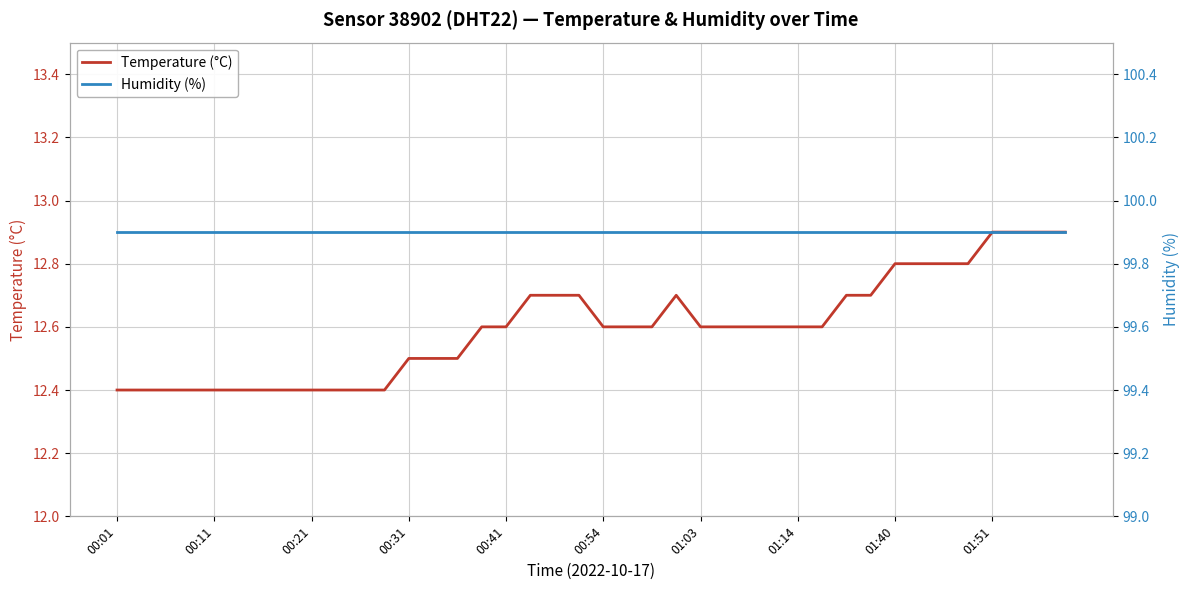

Reading left to right, transcribe all the data shown in this chart.

Temperature (°C): 12.4	12.4	12.4	12.4	12.4	12.4	12.4	12.4	12.4	12.4	12.4	12.4	12.5	12.5	12.5	12.6	12.6	12.7	12.7	12.7	12.6	12.6	12.6	12.7	12.6	12.6	12.6	12.6	12.6	12.6	12.7	12.7	12.8	12.8	12.8	12.8	12.9	12.9	12.9	12.9
Humidity (%): 99.9	99.9	99.9	99.9	99.9	99.9	99.9	99.9	99.9	99.9	99.9	99.9	99.9	99.9	99.9	99.9	99.9	99.9	99.9	99.9	99.9	99.9	99.9	99.9	99.9	99.9	99.9	99.9	99.9	99.9	99.9	99.9	99.9	99.9	99.9	99.9	99.9	99.9	99.9	99.9